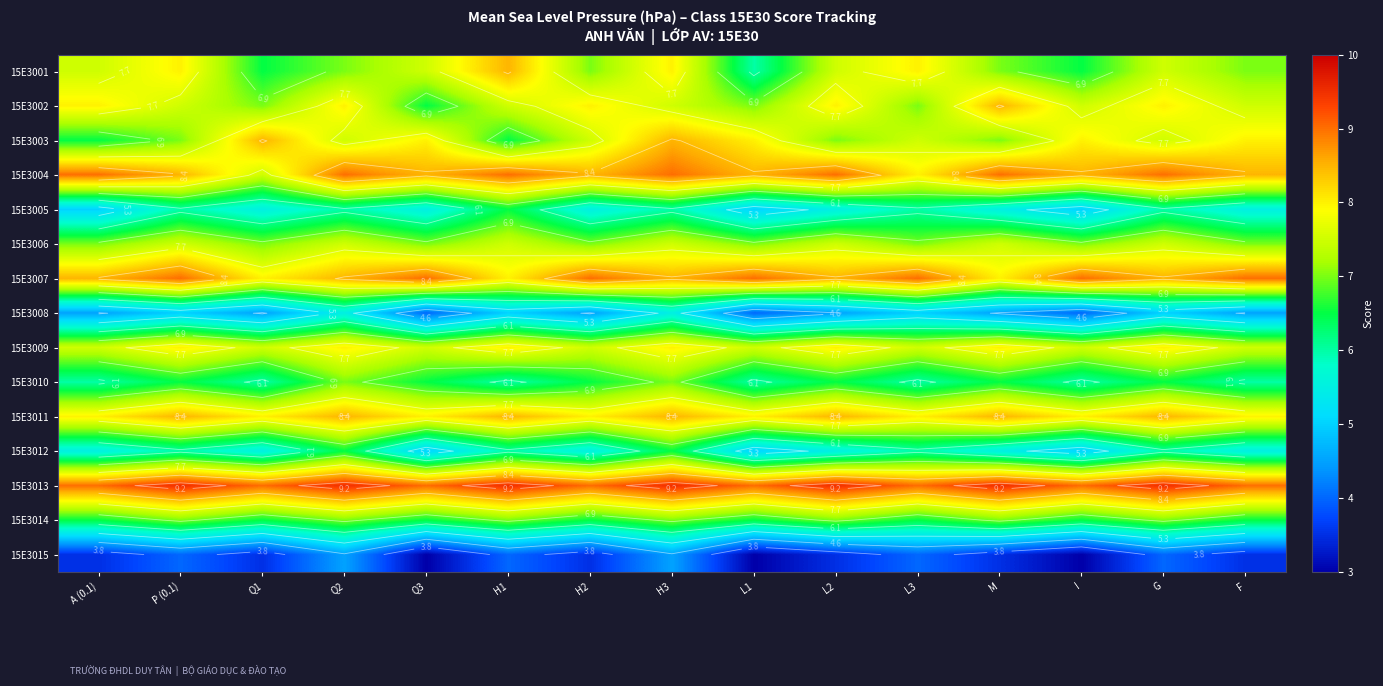

Is it true that 15E3007 equals 8.0 at H1?

True